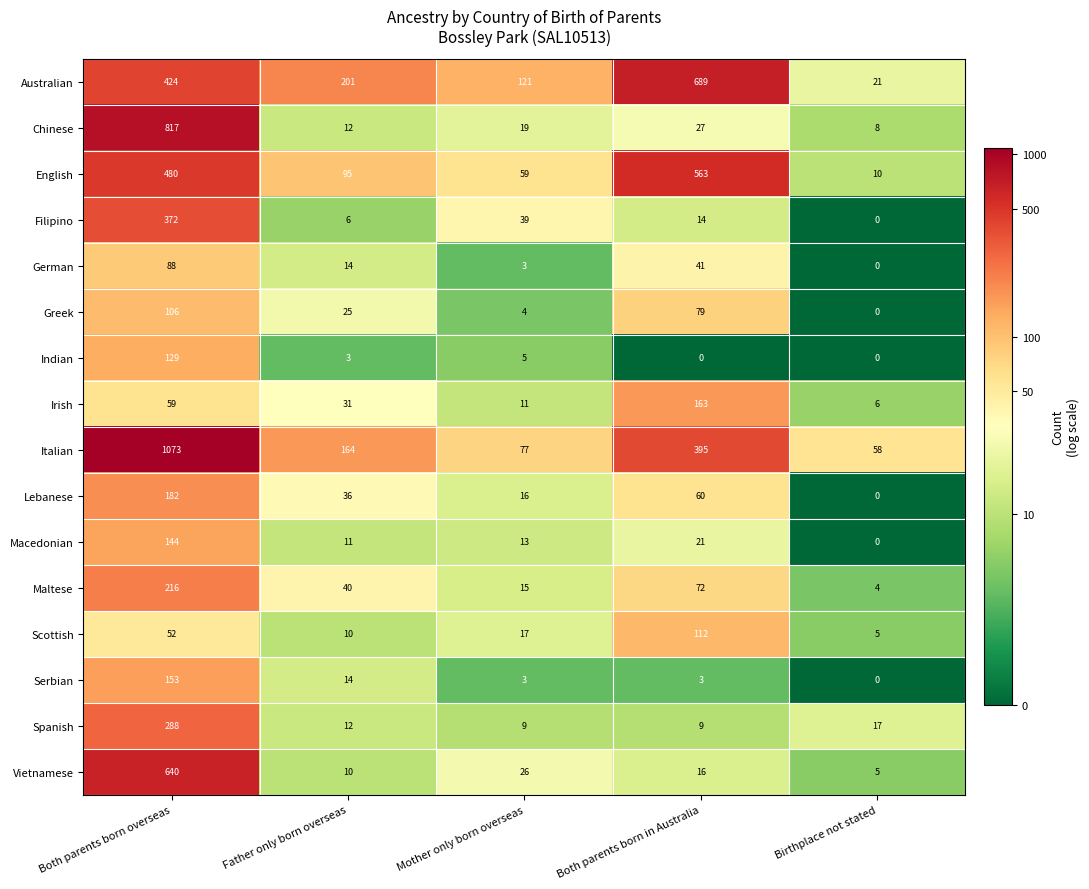

What is the difference between the Vietnamese values at Both parents born in Australia and Mother only born overseas?

10